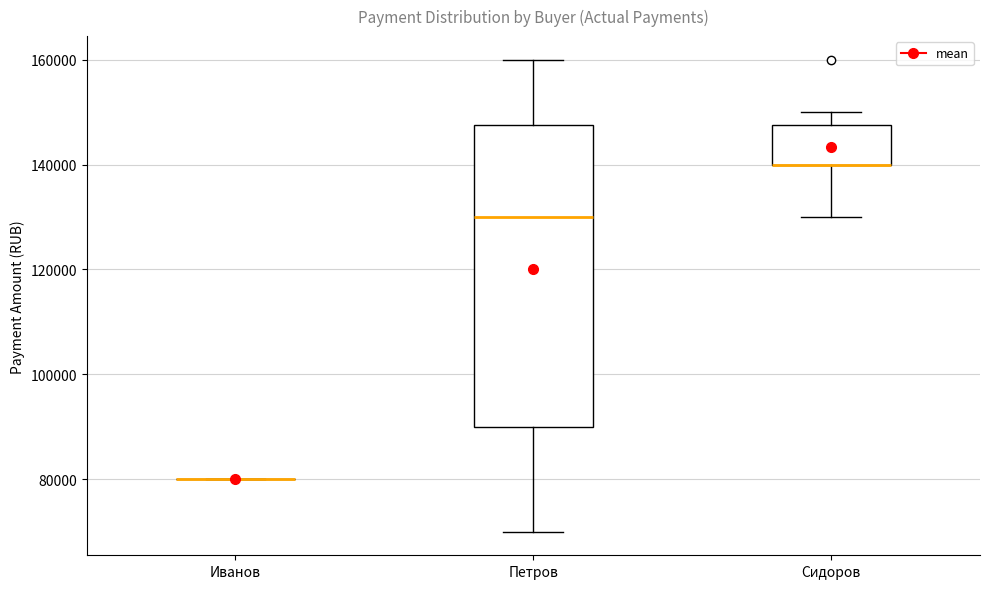

Which box is the tallest, from its lower edge to its upper edge?

Петров